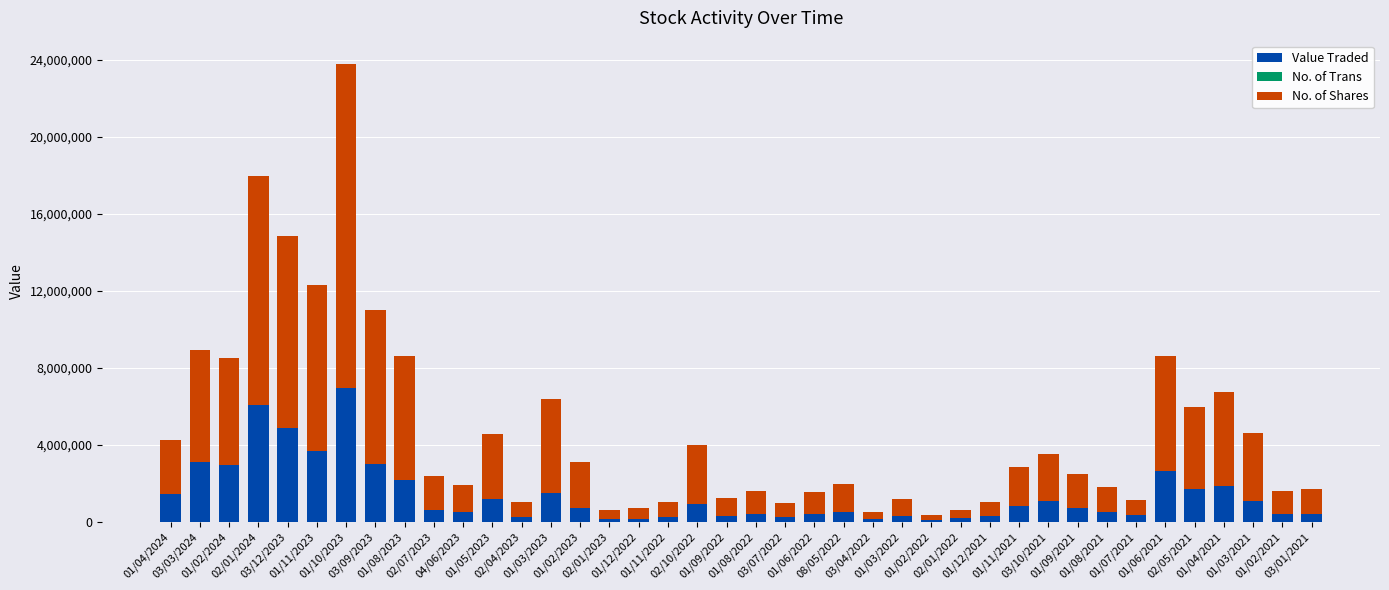

What is the maximum value for Value Traded?

6945623